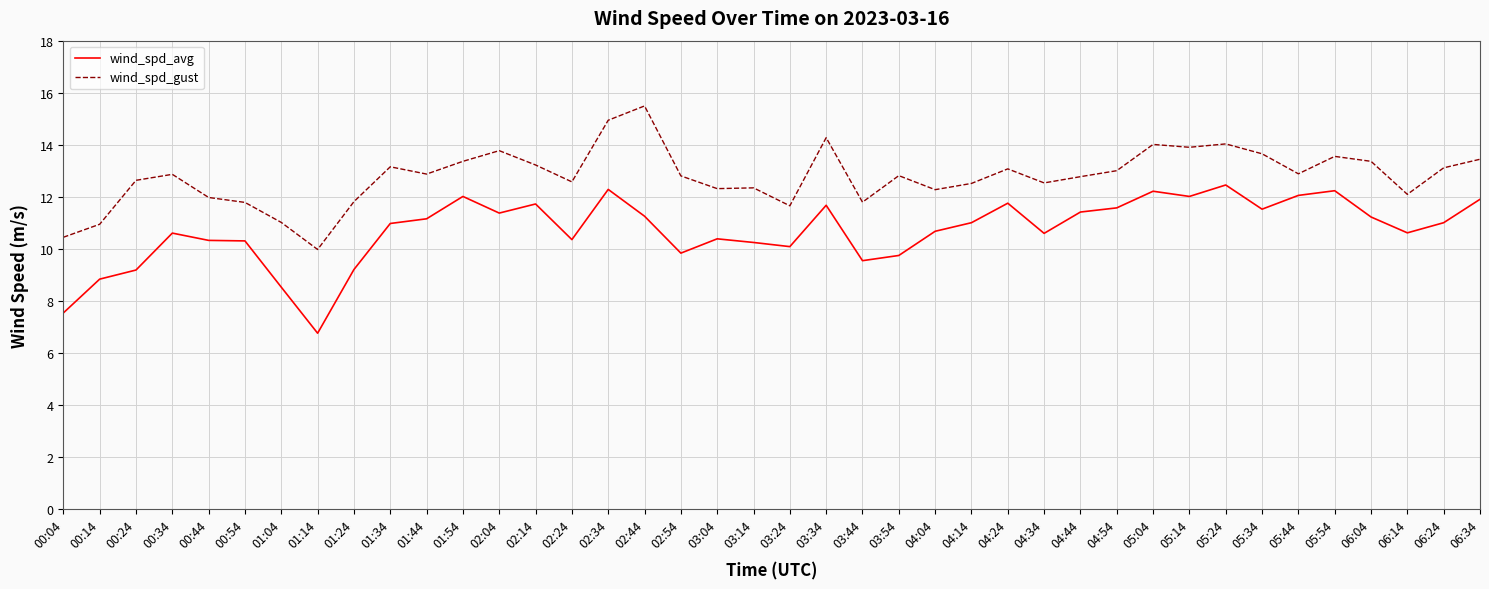

What position from the left is 01:54?

12